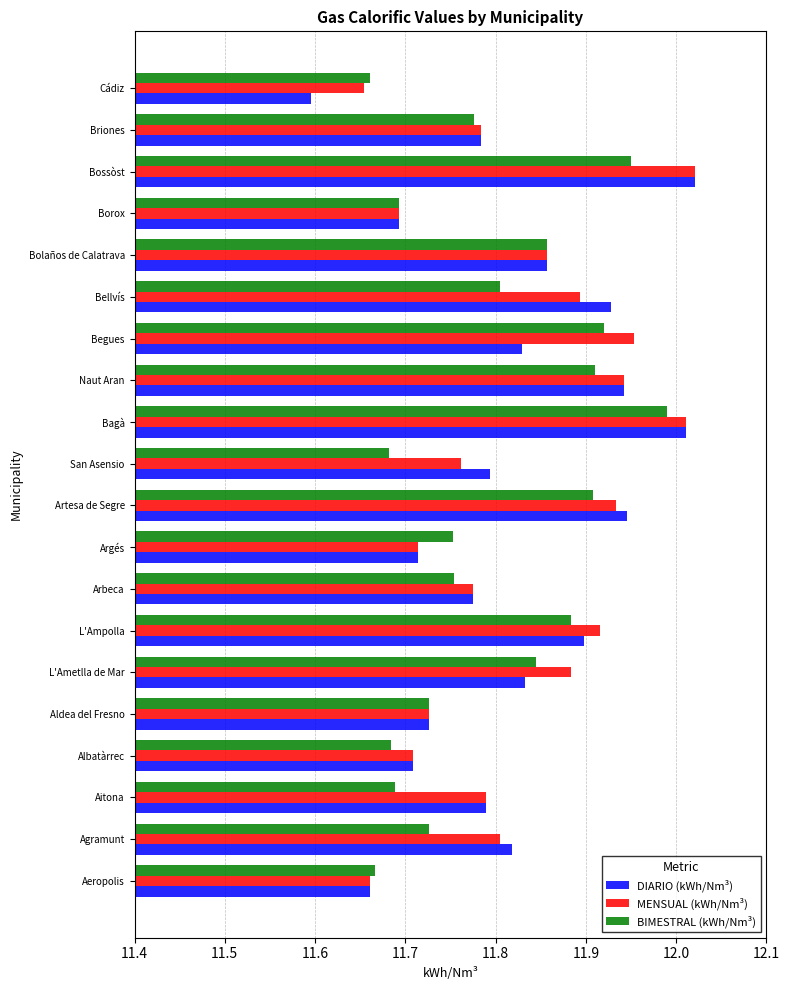

What is the sum of the DIARIO (kWh/Nm³) values at Argés and Begues?

23.5